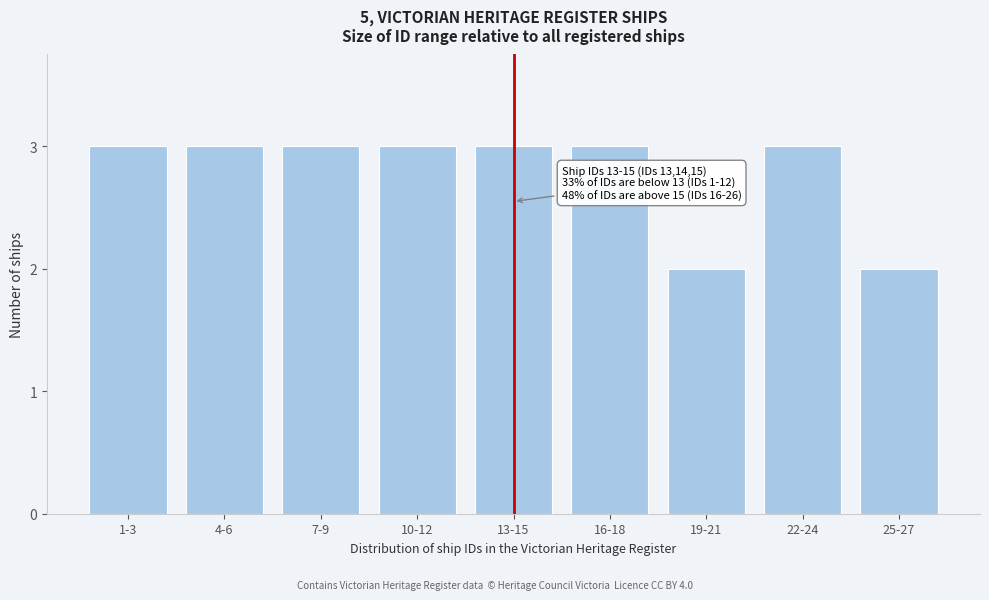

Reading left to right, extract all data points from this chart.

3	3	3	3	3	3	2	3	2